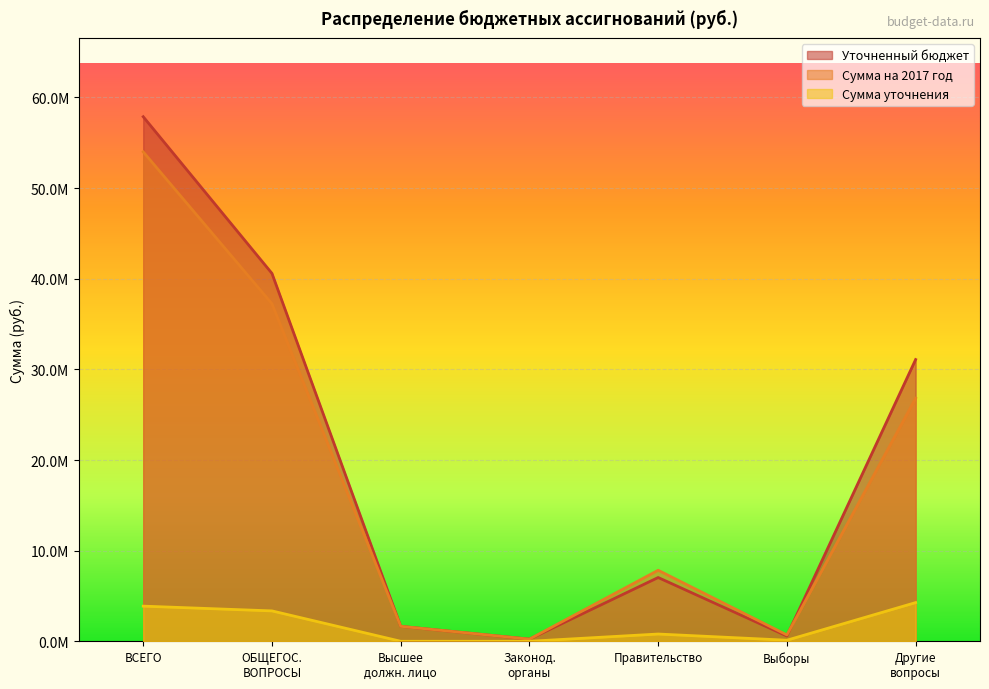

What are all the series names shown in the legend?

Уточненный бюджет, Сумма на 2017 год, Сумма уточнения